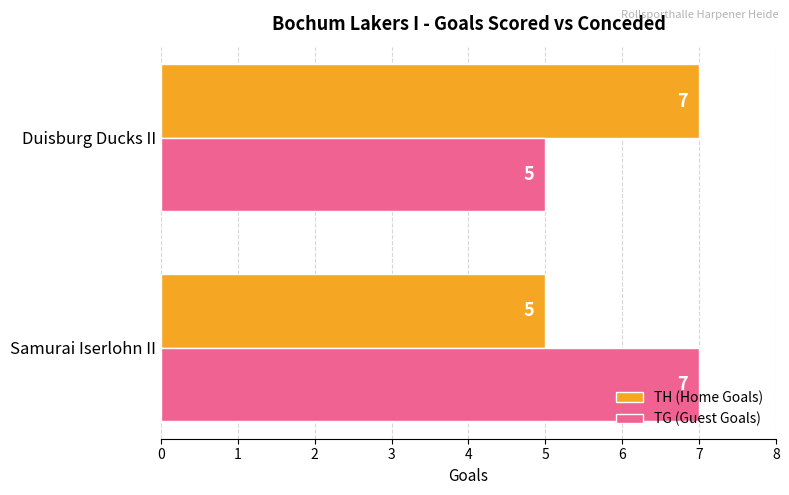

What is the total value across all series at Samurai Iserlohn II?

12